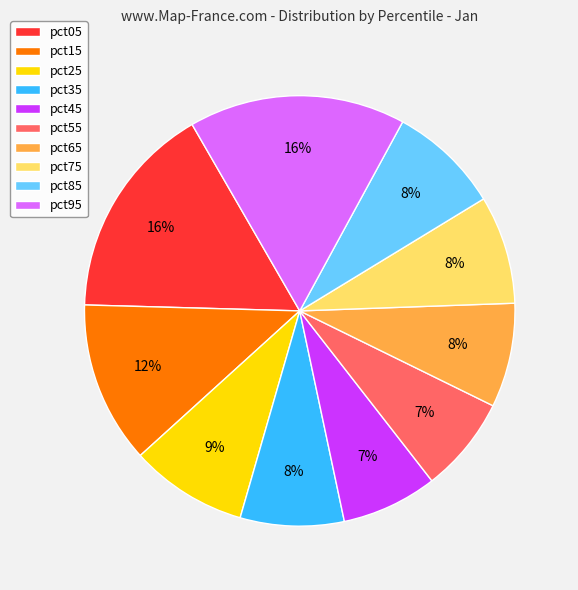

How many segments does this pie chart have?

10